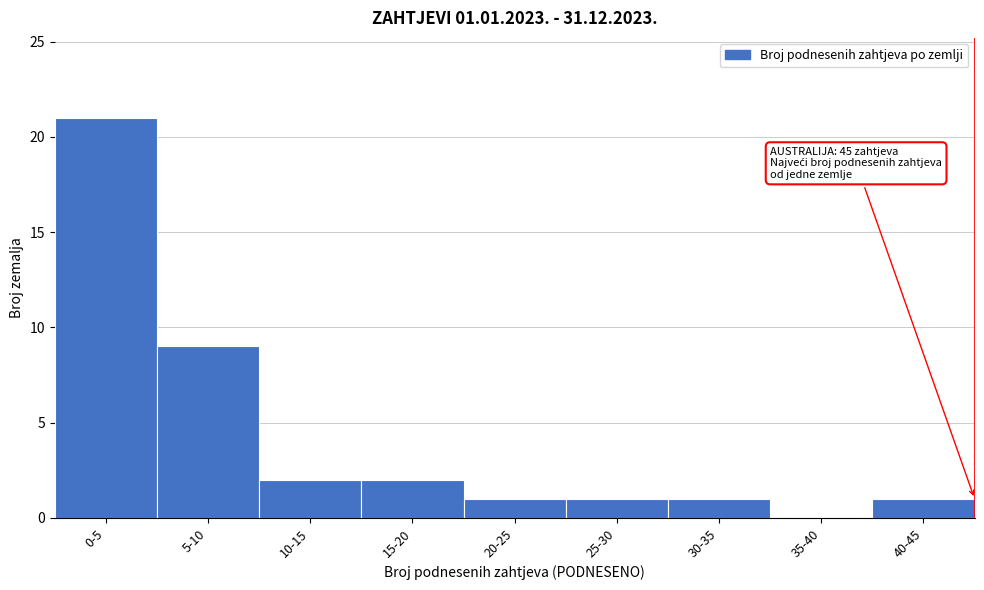

Reading left to right, transcribe all the data shown in this chart.

0-5=21	5-10=9	10-15=2	15-20=2	20-25=1	25-30=1	30-35=1	35-40=0	40-45=1